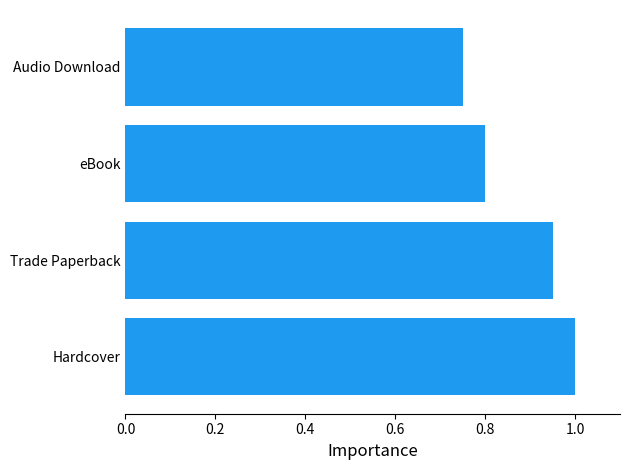

Is it true that the value at Audio Download is 0.8?

True